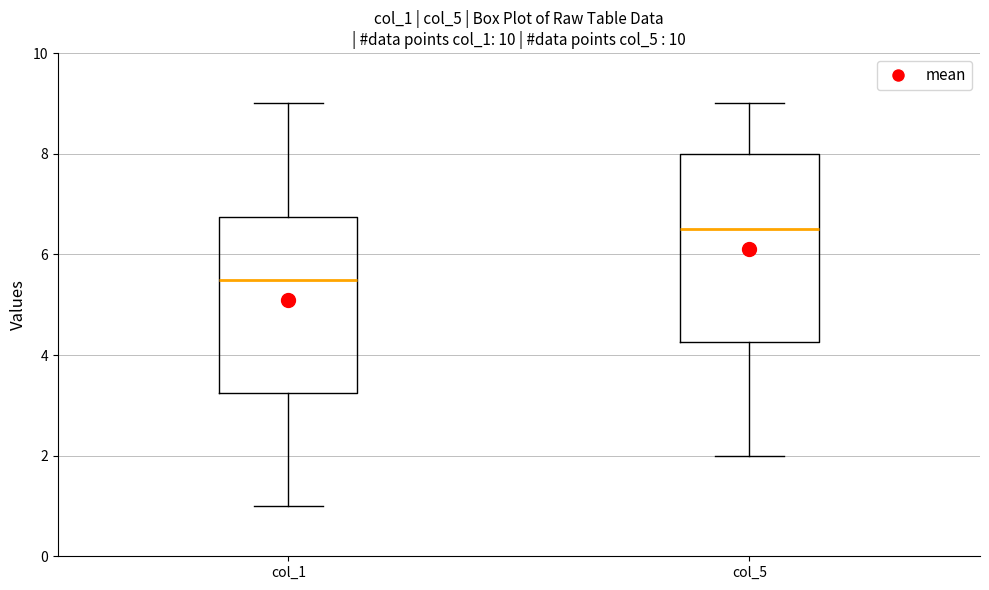

Which box is the tallest, from its lower edge to its upper edge?

col_5